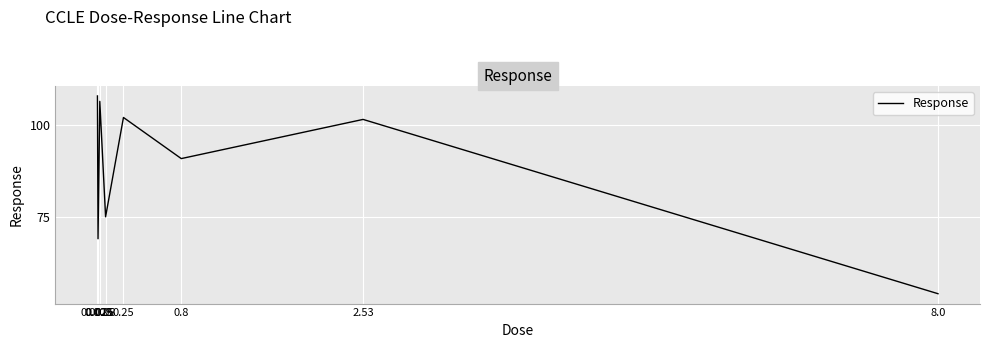

Which has a higher value, 8.0 or 0.25?

0.25